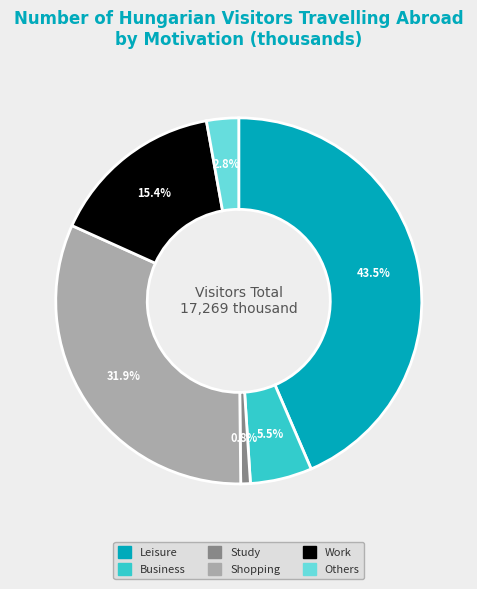

Is there any slice that represents more than half of the pie?

No